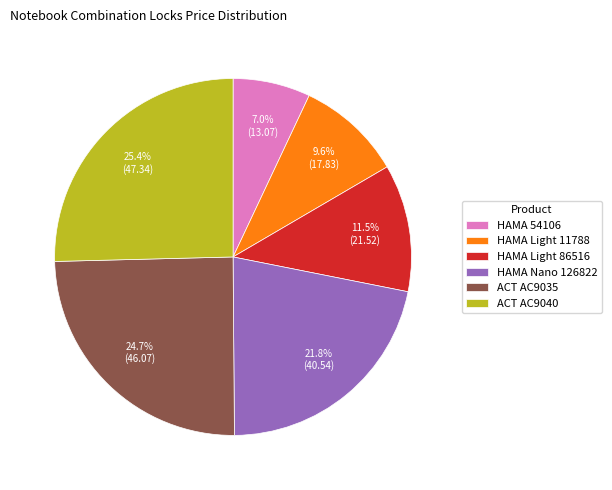

Which category has the smallest portion of the pie?

HAMA 54106